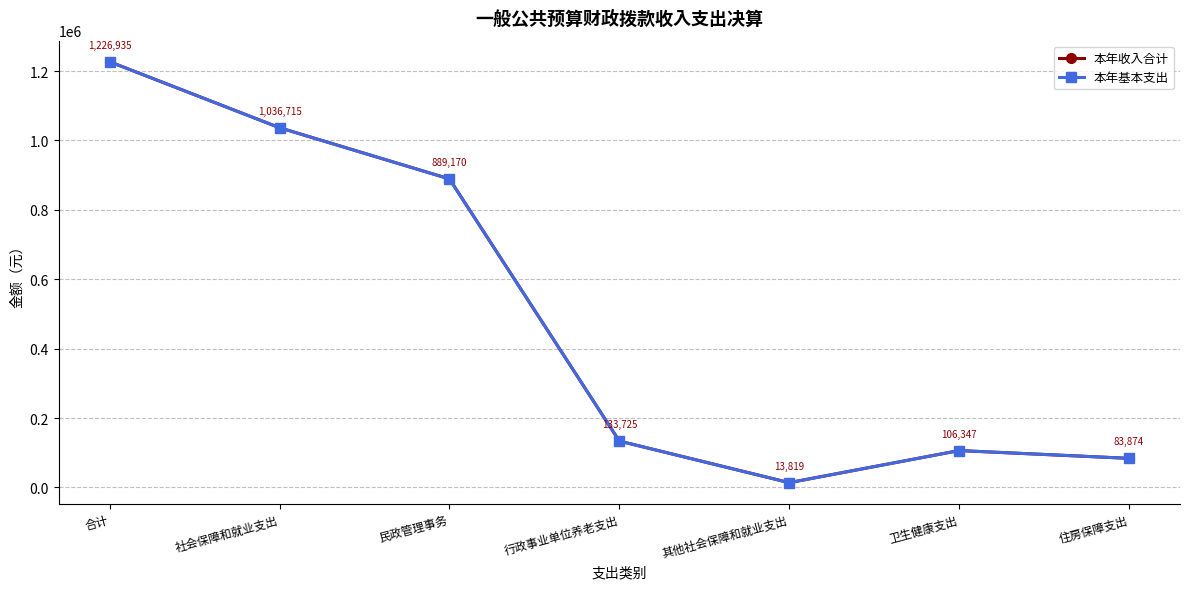

Is this an area chart (filled region under the line)?

No